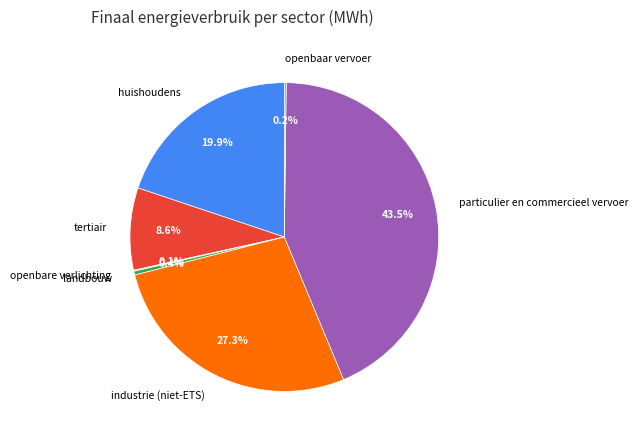

Is the sum of tertiair and industrie (niet-ETS) greater than half?

No